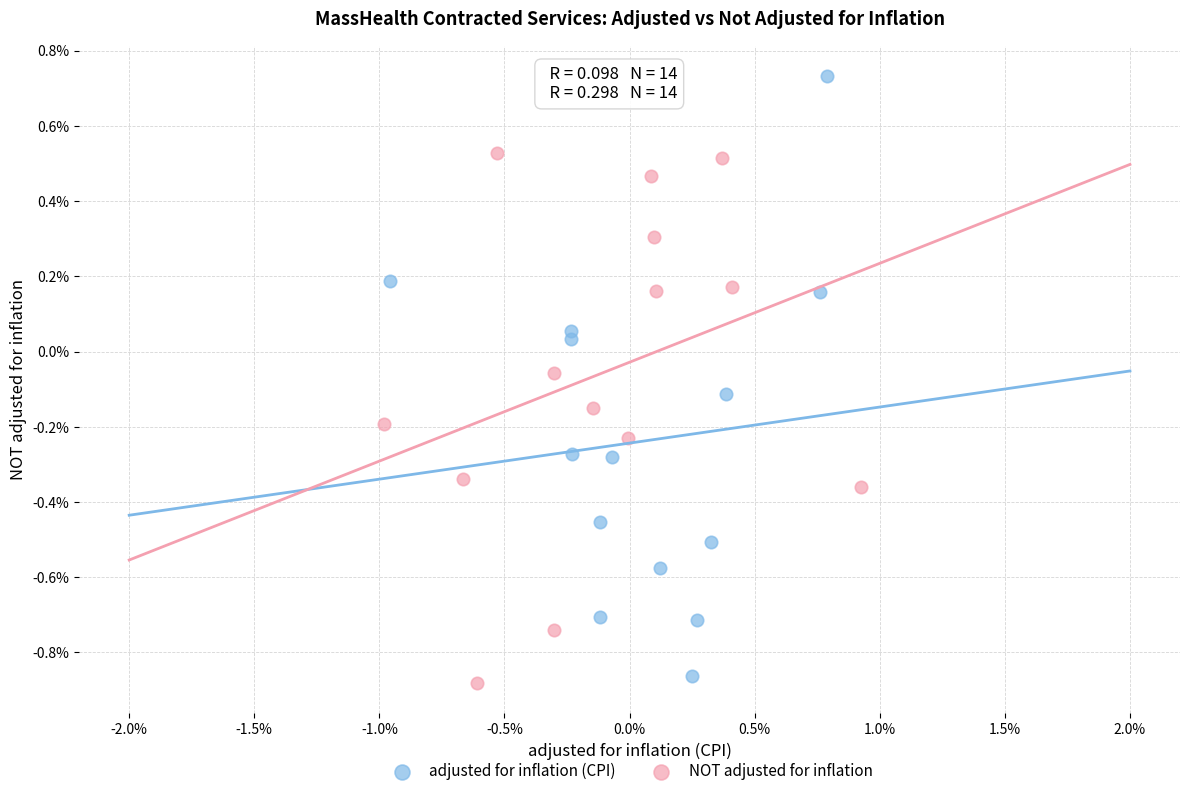

Which series contains the lowest Y value?

NOT adjusted for inflation